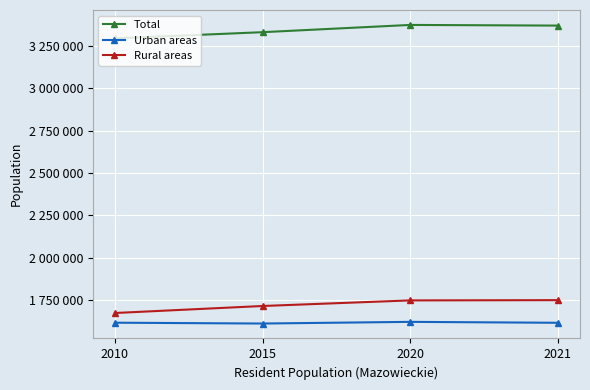

Does the chart have visible grid lines?

Yes